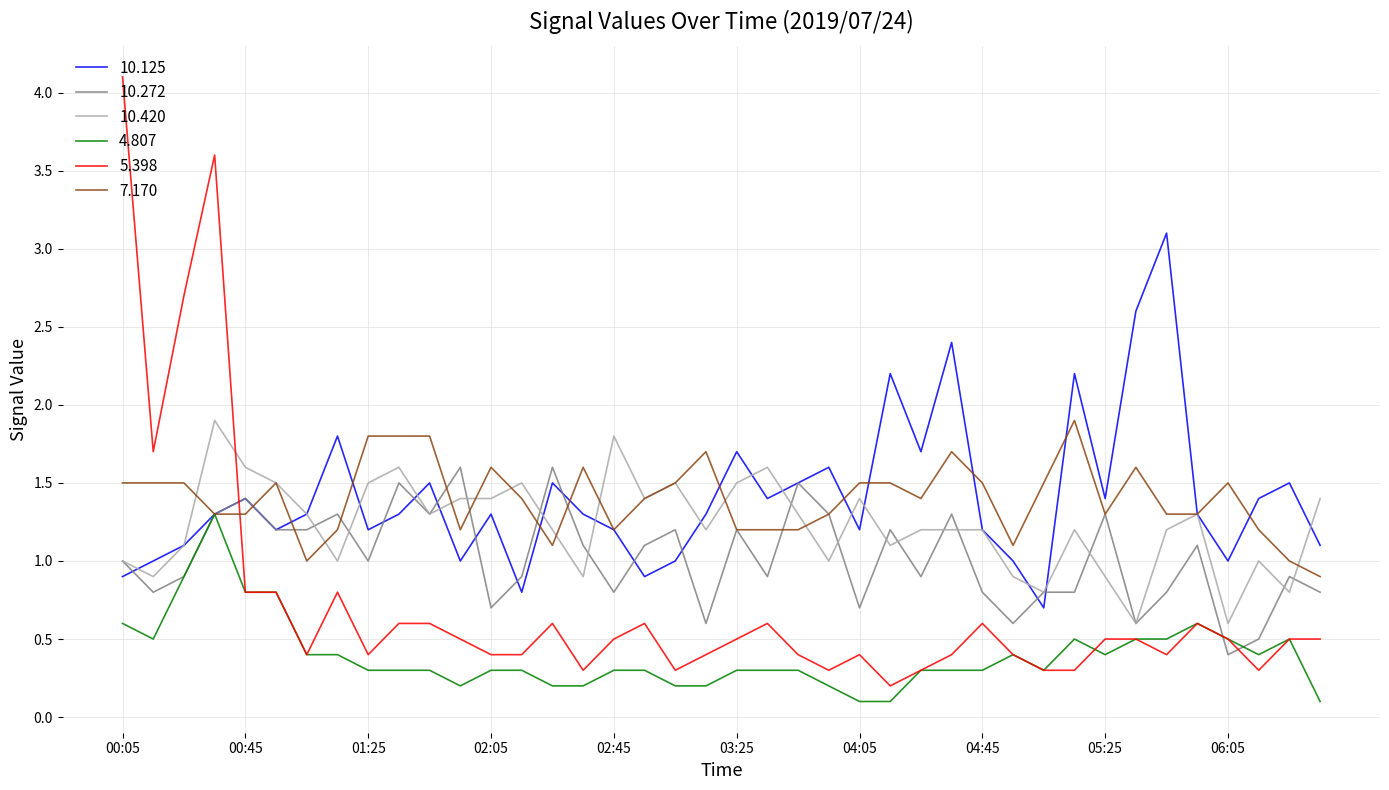

True or false: 4.807 and 10.420 intersect in this chart.

False